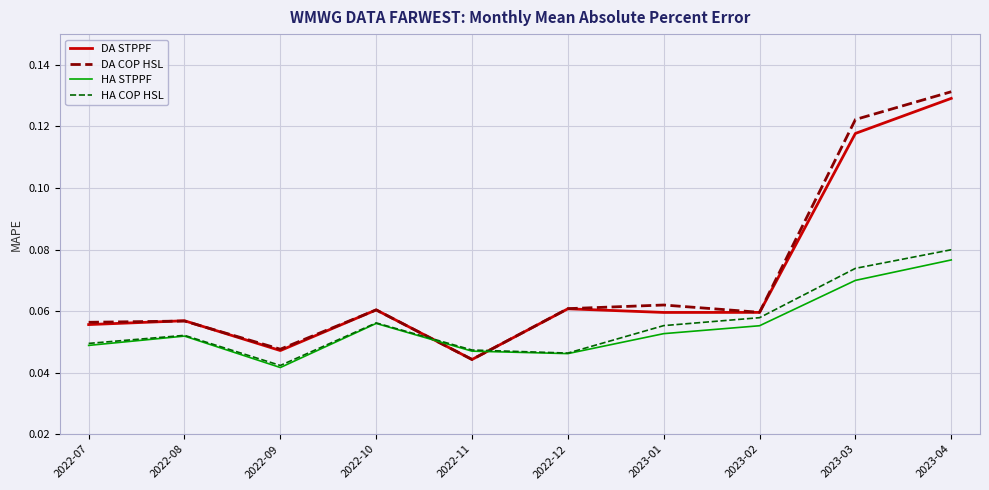

In HA COP HSL, how many points are higher than both neighbors (excluding endpoints)?

2